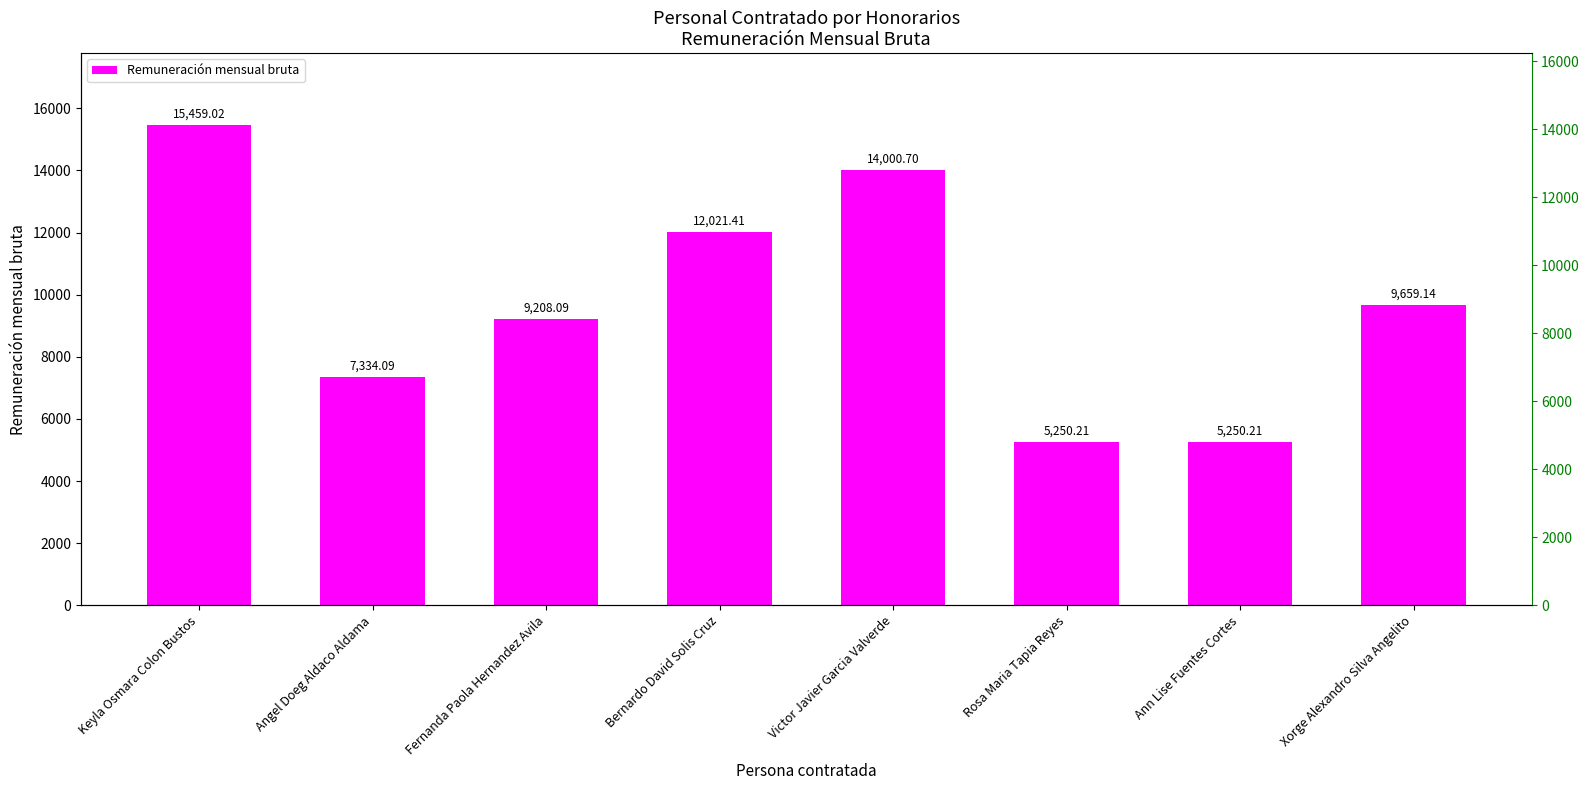

What is the label of the 2nd bar from the right?

Ann Lise Fuentes Cortes